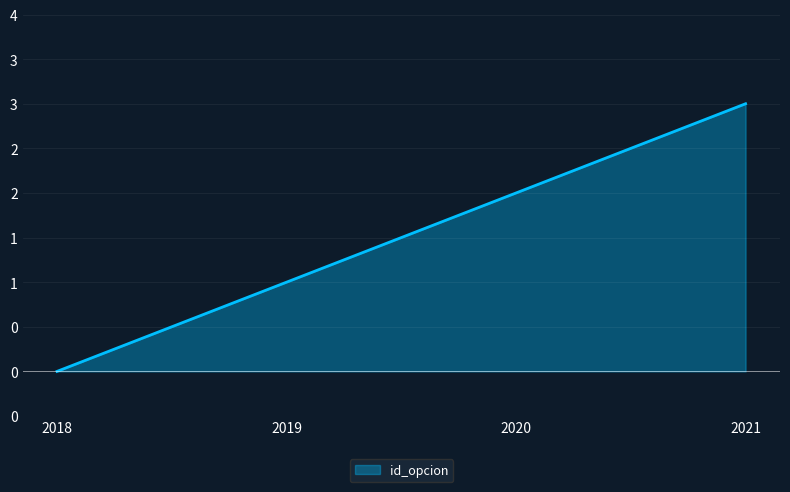

What is the change in value from 2019 to 2020?

+1